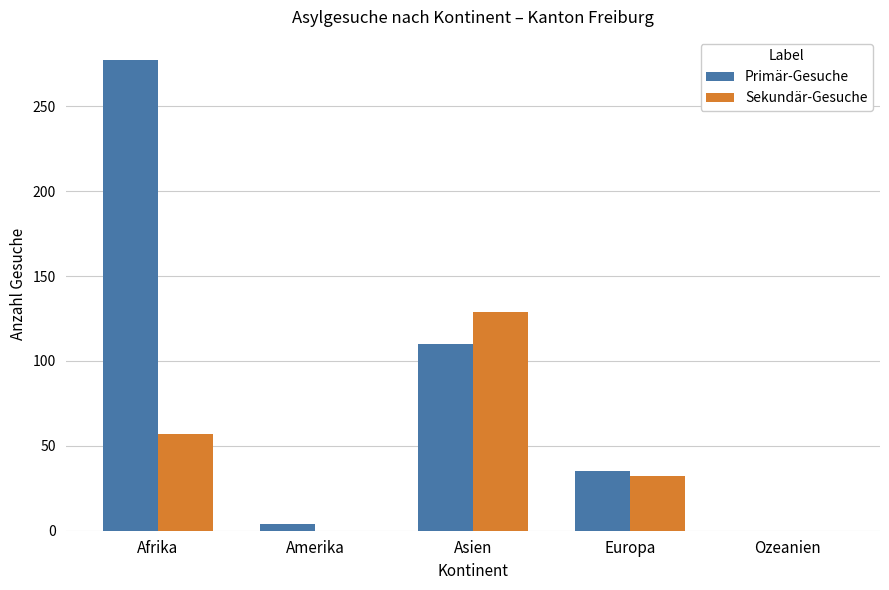

What is the average value of the Primär-Gesuche series?

85